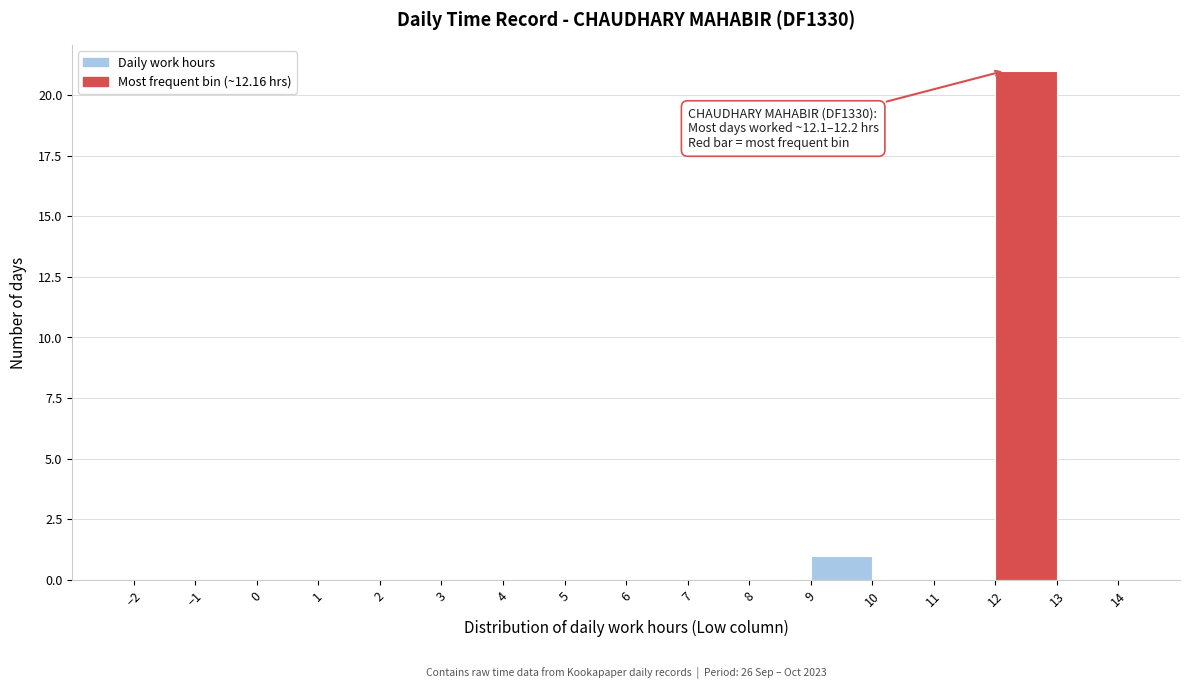

Which range on the x-axis has the tallest bar?

12 to 13